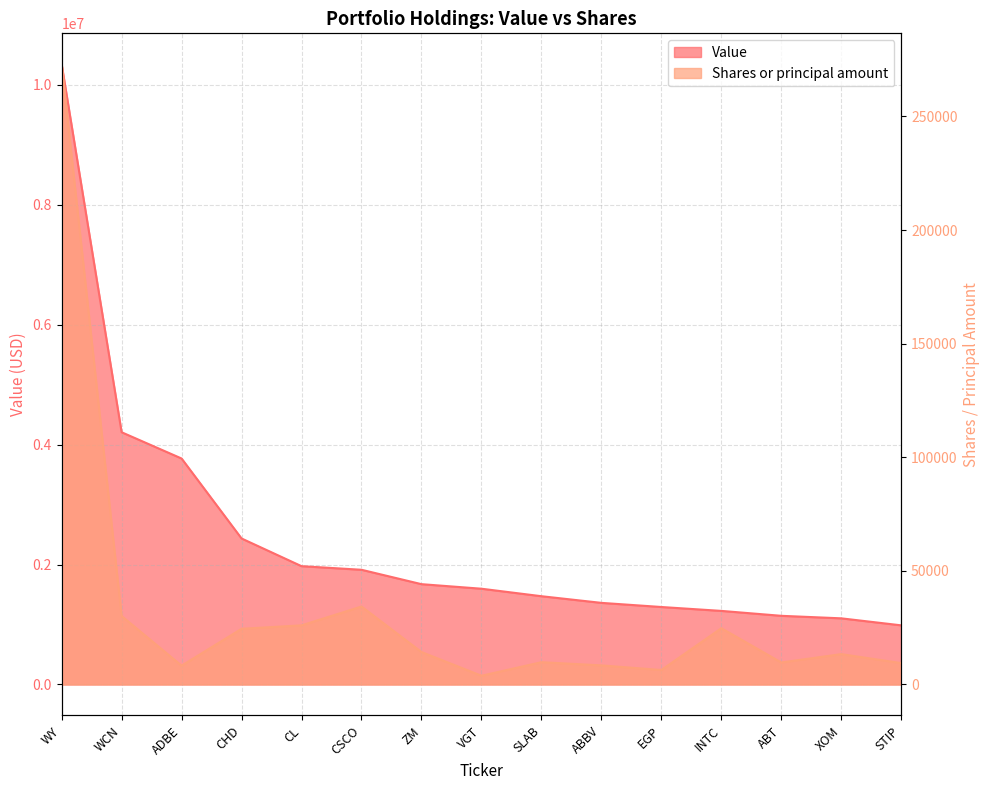

At which label is Value closest to 5665000?

WCN